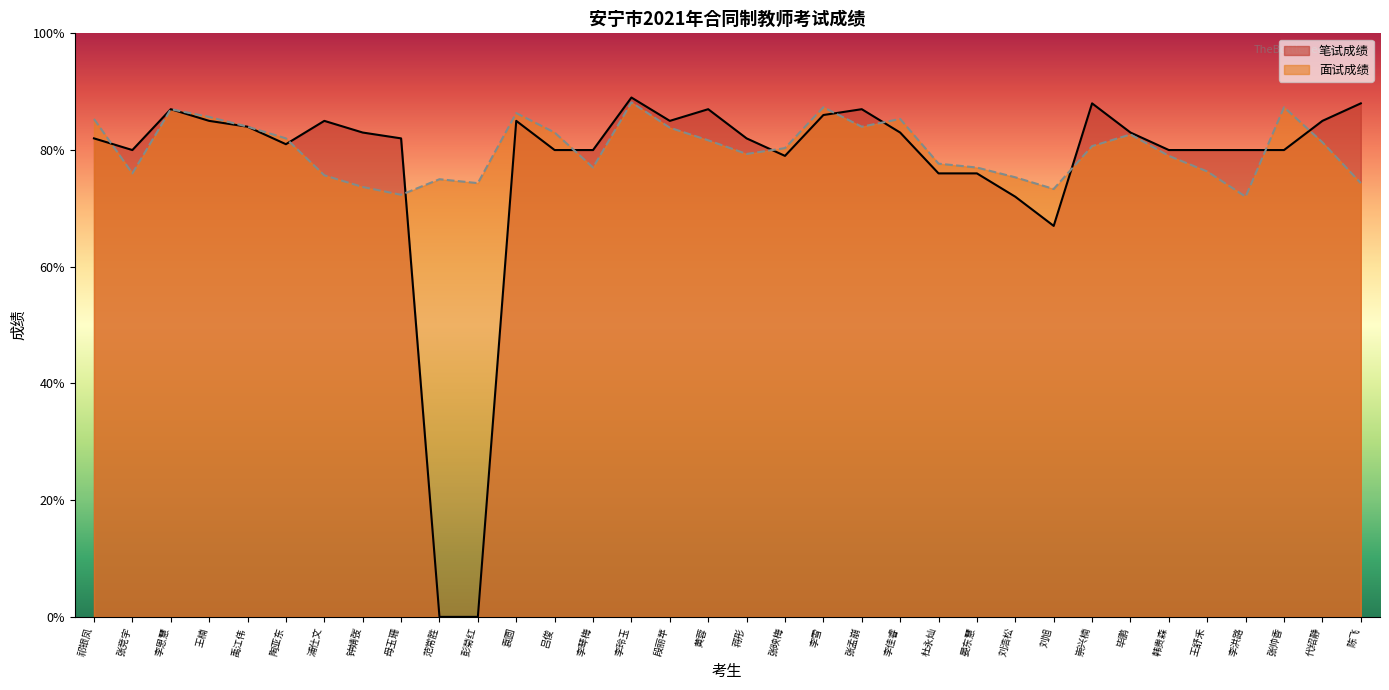

What is the maximum value for 笔试成绩?

89.0